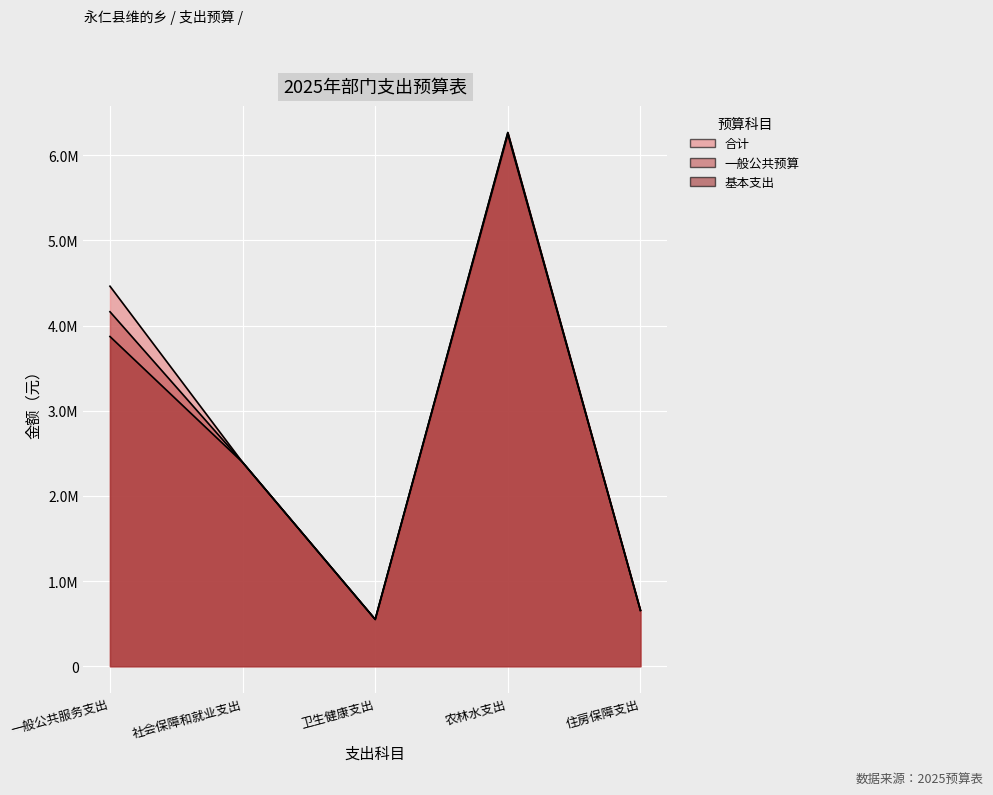

How many categories are shown in the chart?

5